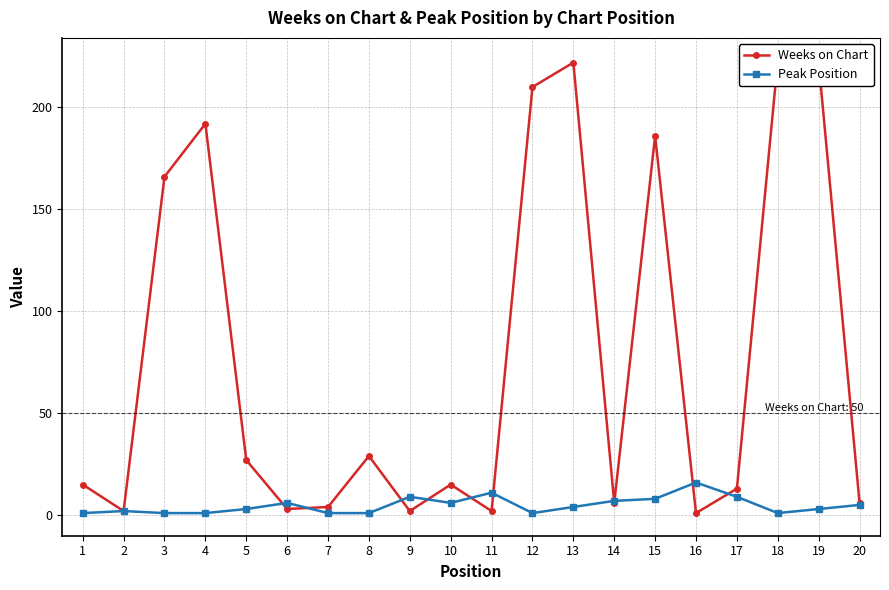

What is the greatest value displayed?

223